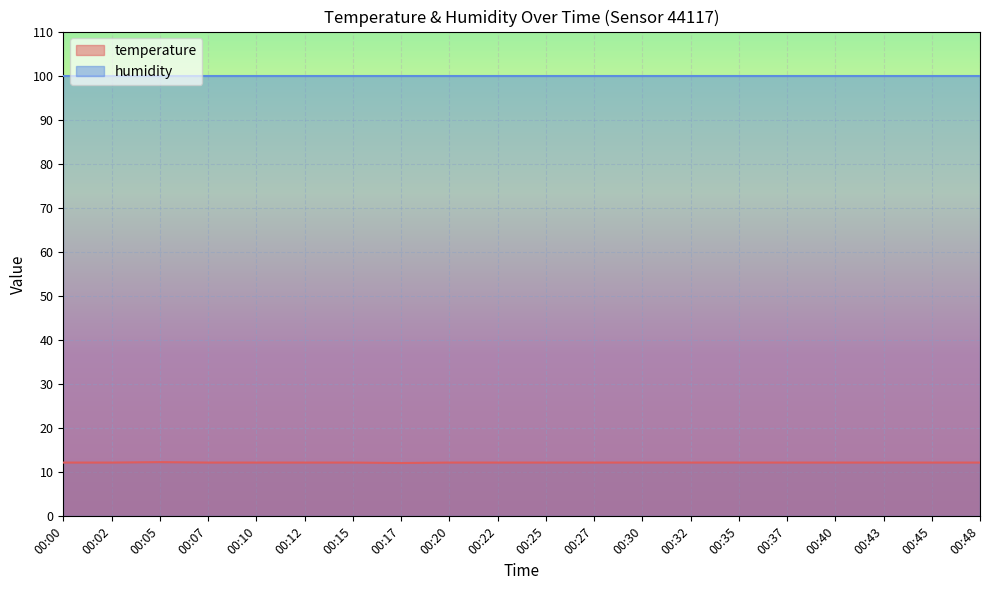

The chart shows a value of 12.2 at 00:00. True or false?

True